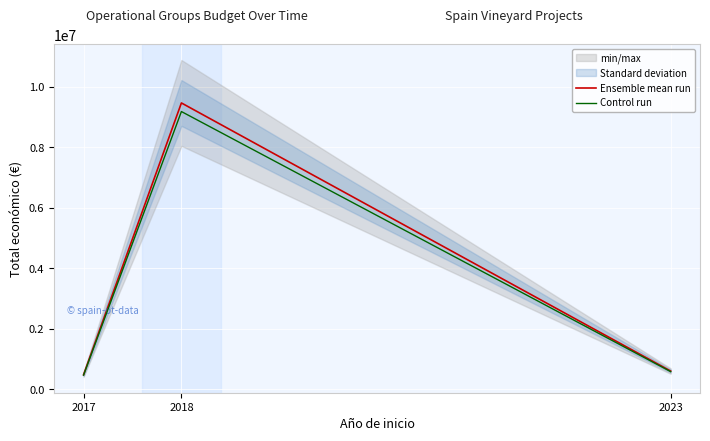

List the labels in order of Control run value, smallest first.

2017, 2023, 2018